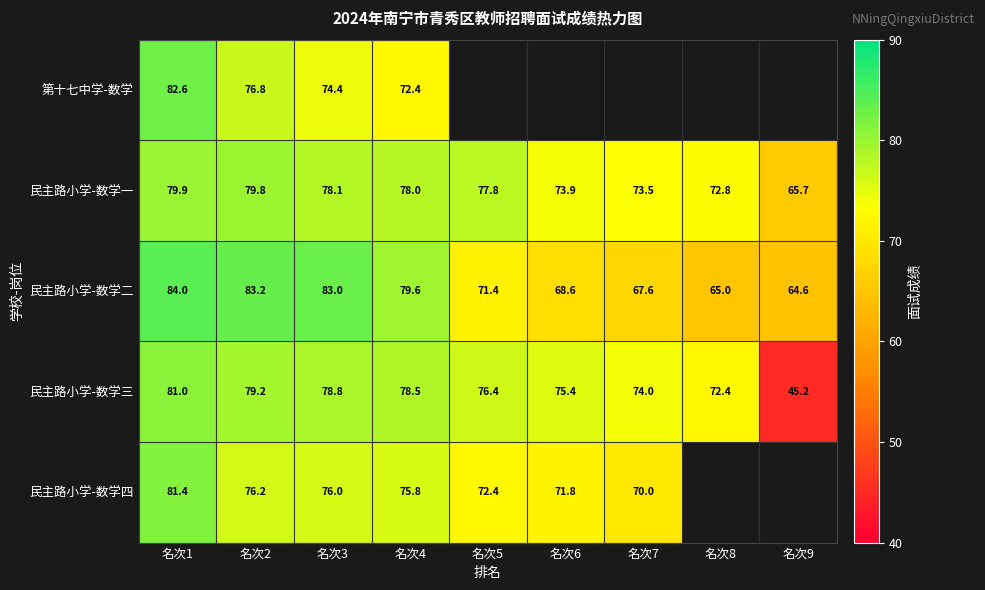

What is the total value across all series at 名次2?

395.2